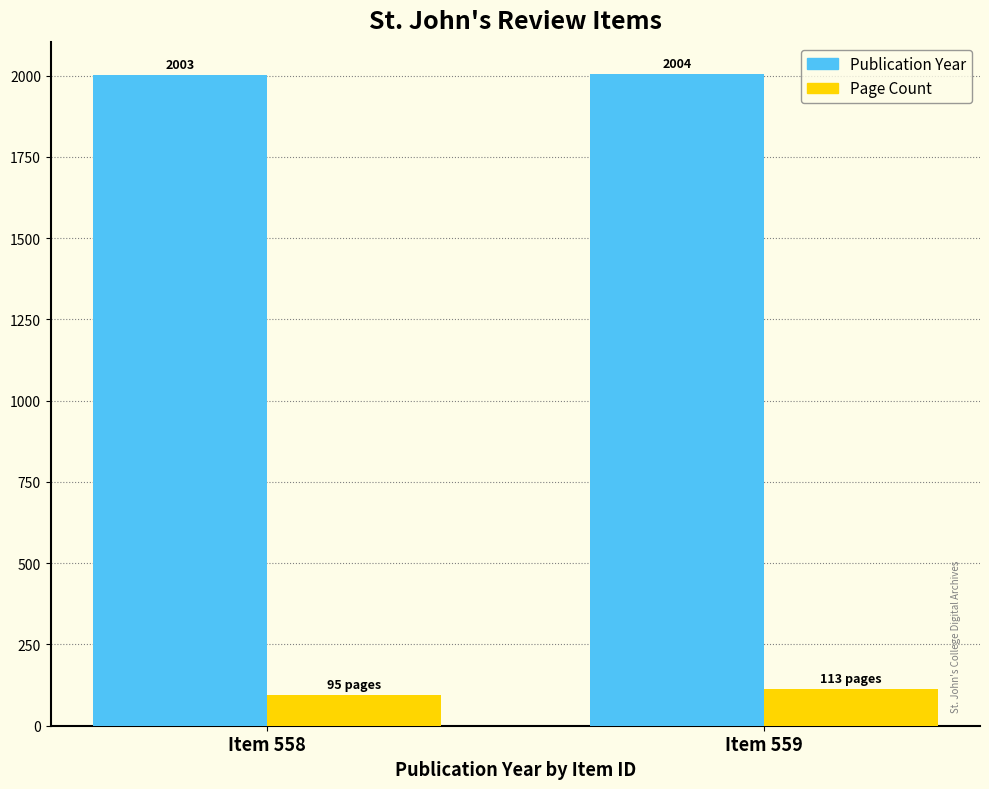

What is the spread (max minus min) of values at Item 558?

1908